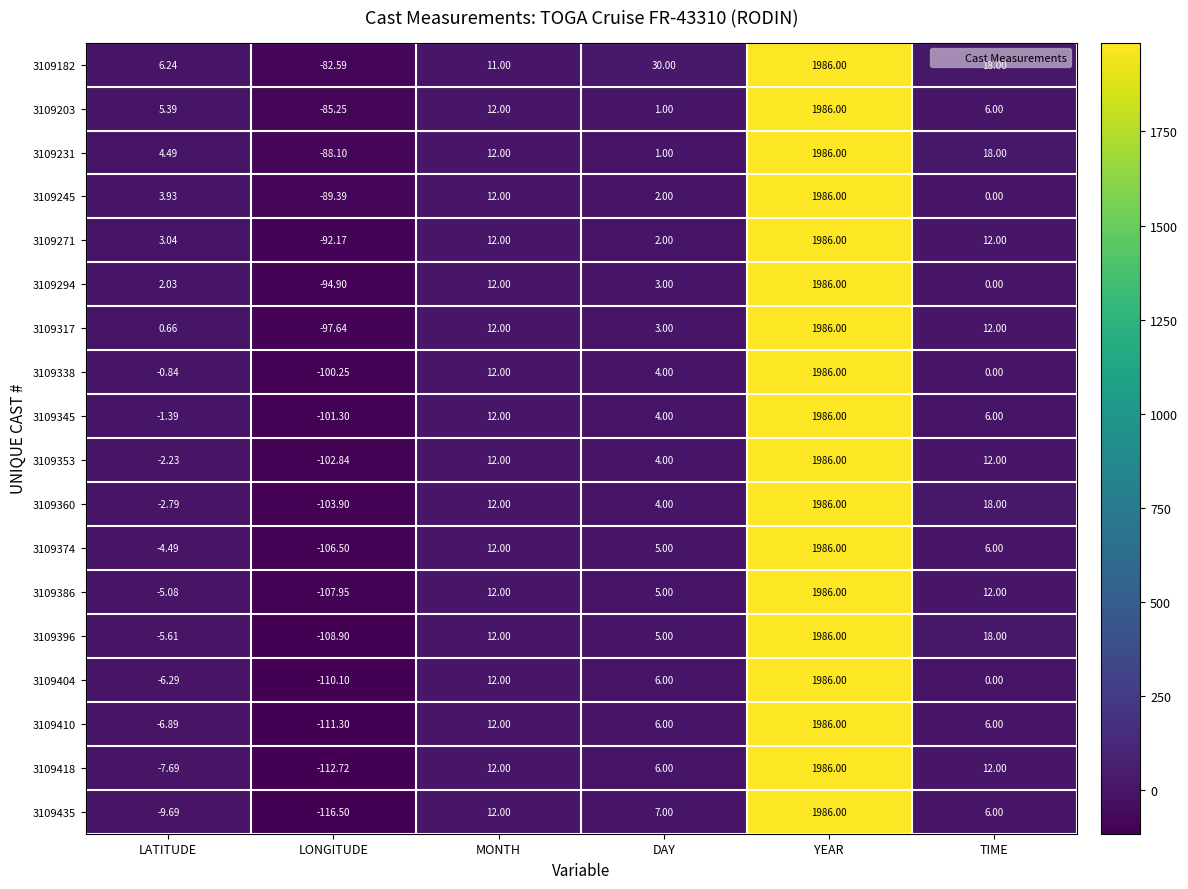

Rank the categories by 3109203 value from lowest to highest.

LONGITUDE, DAY, LATITUDE, TIME, MONTH, YEAR